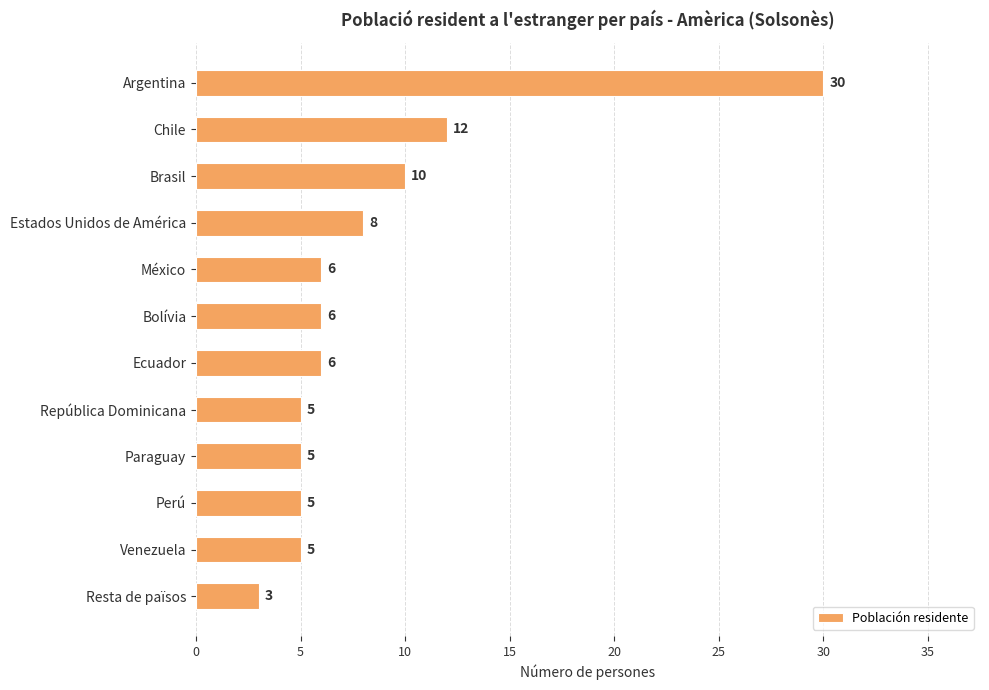

Are the bars grouped side by side (vs. stacked)?

No